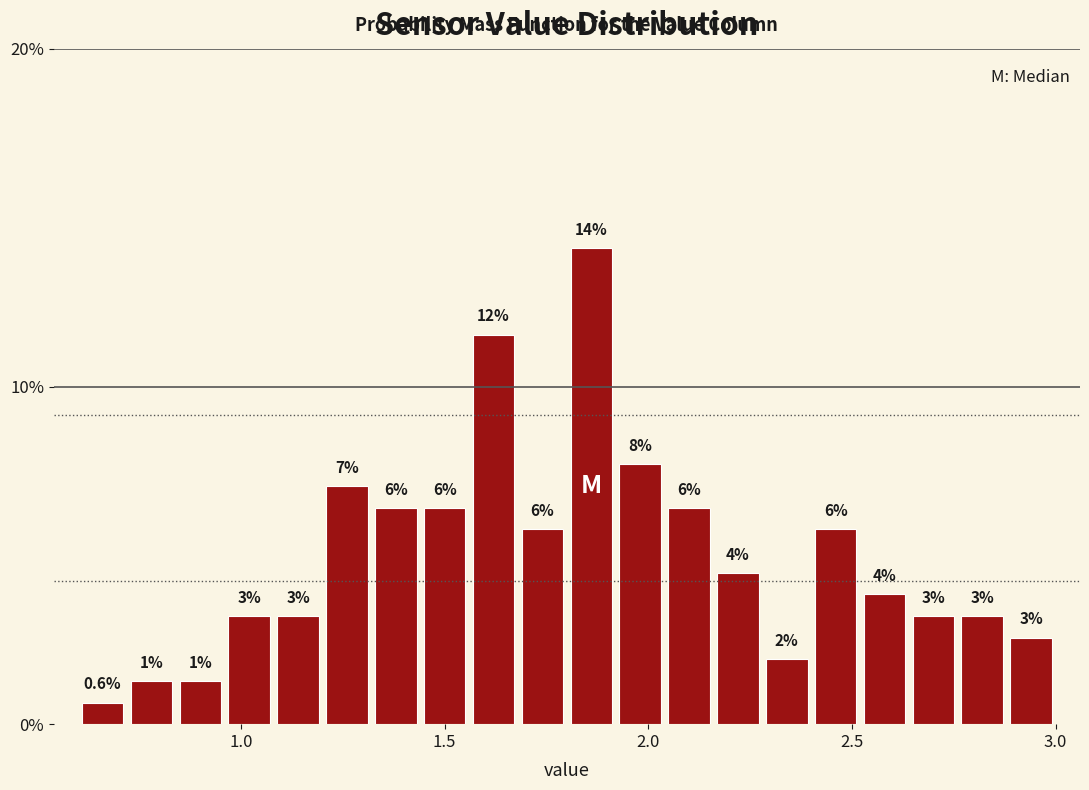

Around what value on the x-axis is the tallest bar? Give the approximate position of its centre, as read against the axis.

1.85